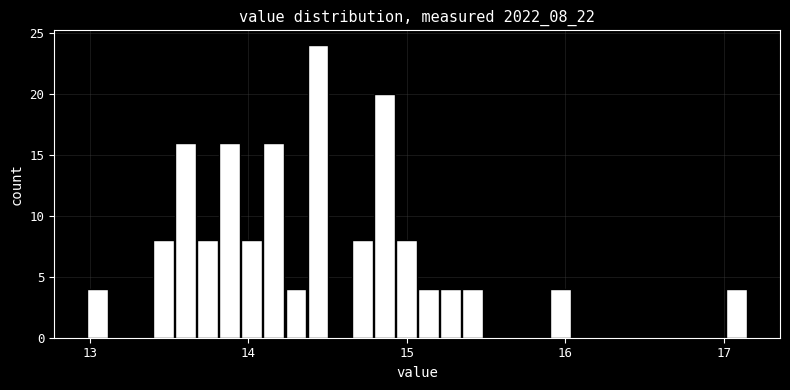

Around what value on the x-axis is the tallest bar? Give the approximate position of its centre, as read against the axis.

14.4